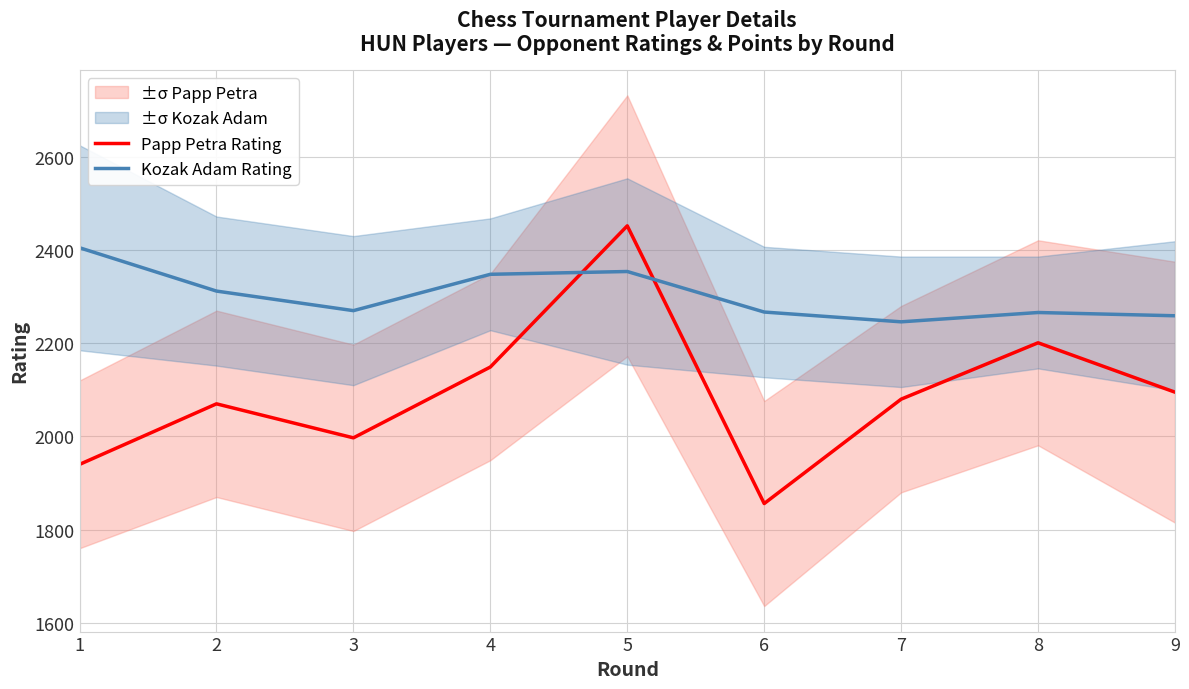

What is the lowest value of the Kozak Adam Rating series?

2246